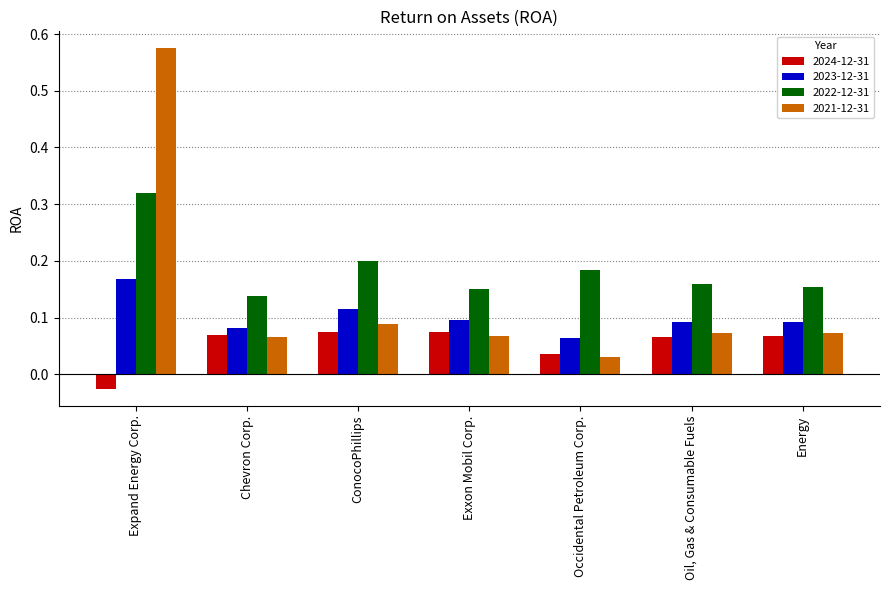

What is the label of the 6th bar from the right?

Chevron Corp.